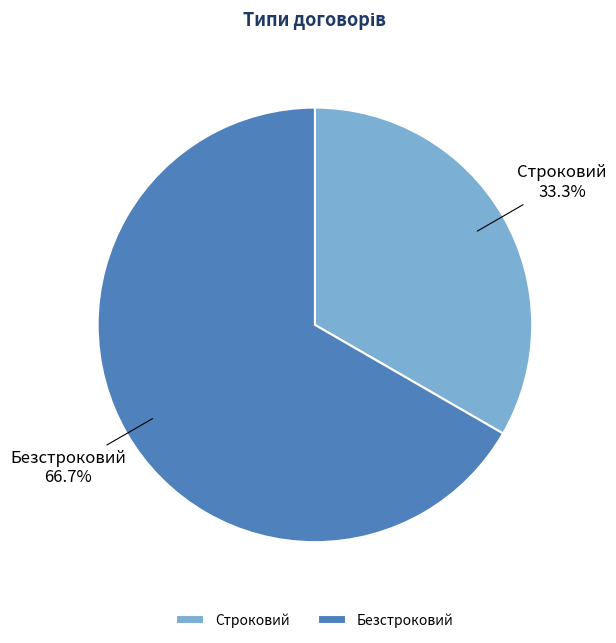

Count the number of slices in the pie.

2